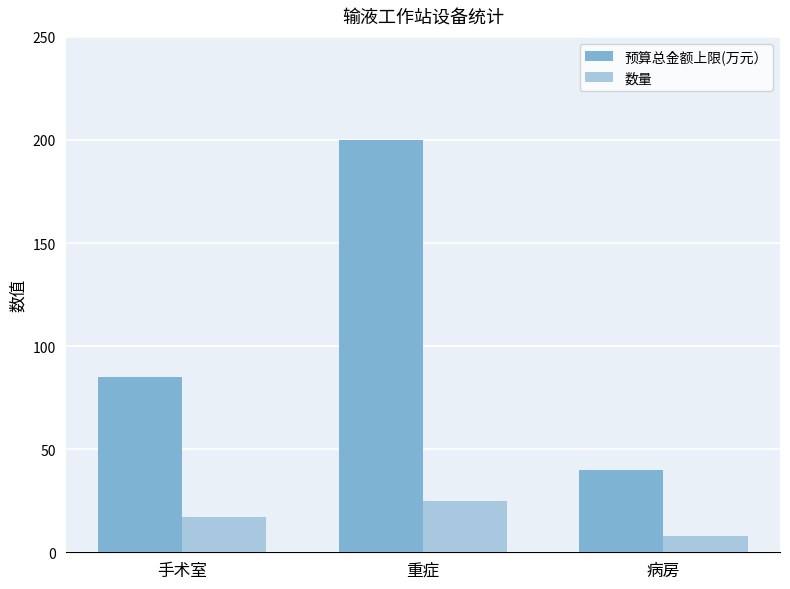

The 预算总金额上限(万元） series shows 85 at 手术室. True or false?

True